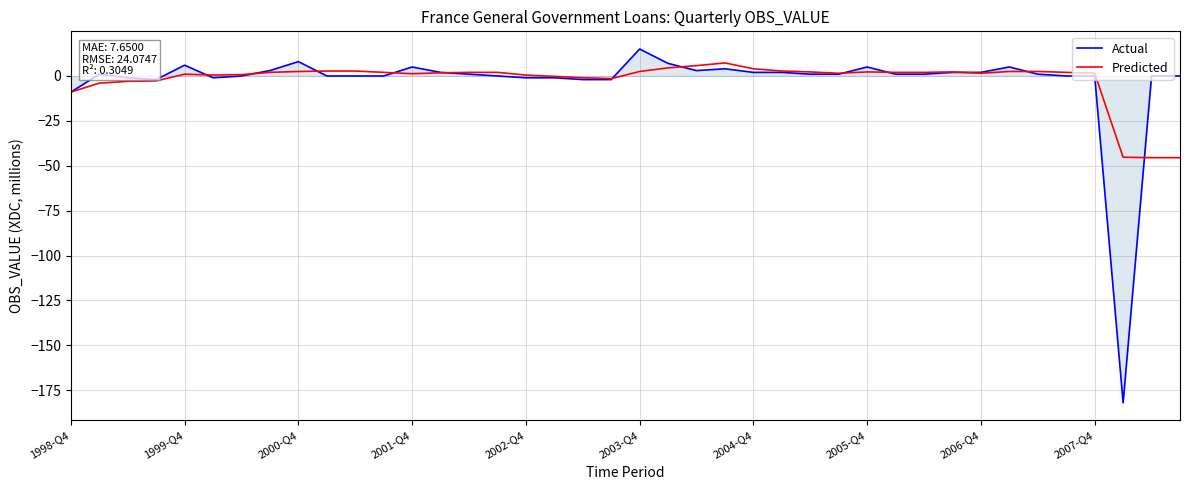

What is the maximum value shown in the chart?

15.0